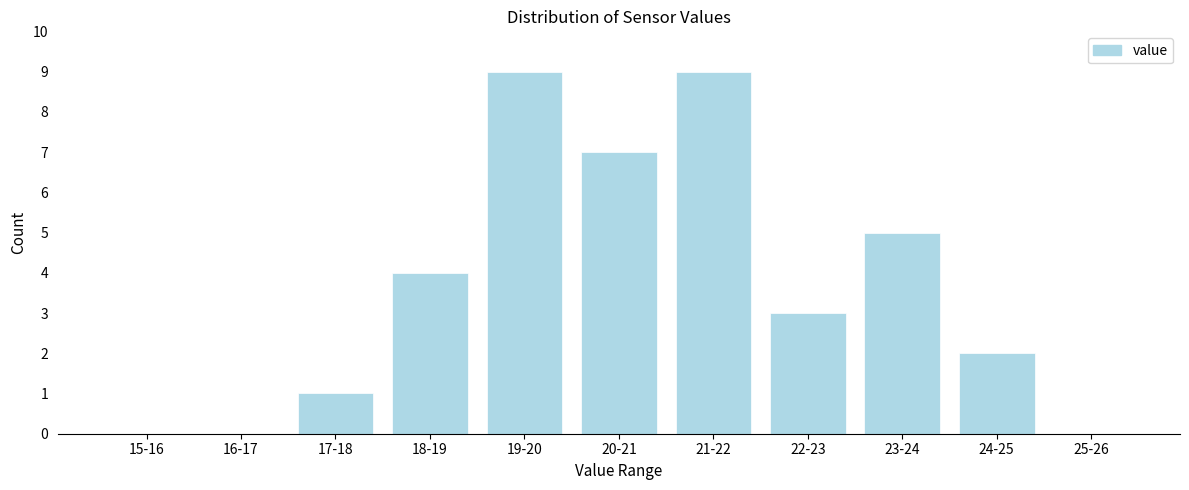

Reading left to right, list all the values displayed in this chart.

15-16=0	16-17=0	17-18=1	18-19=4	19-20=9	20-21=7	21-22=9	22-23=3	23-24=5	24-25=2	25-26=0